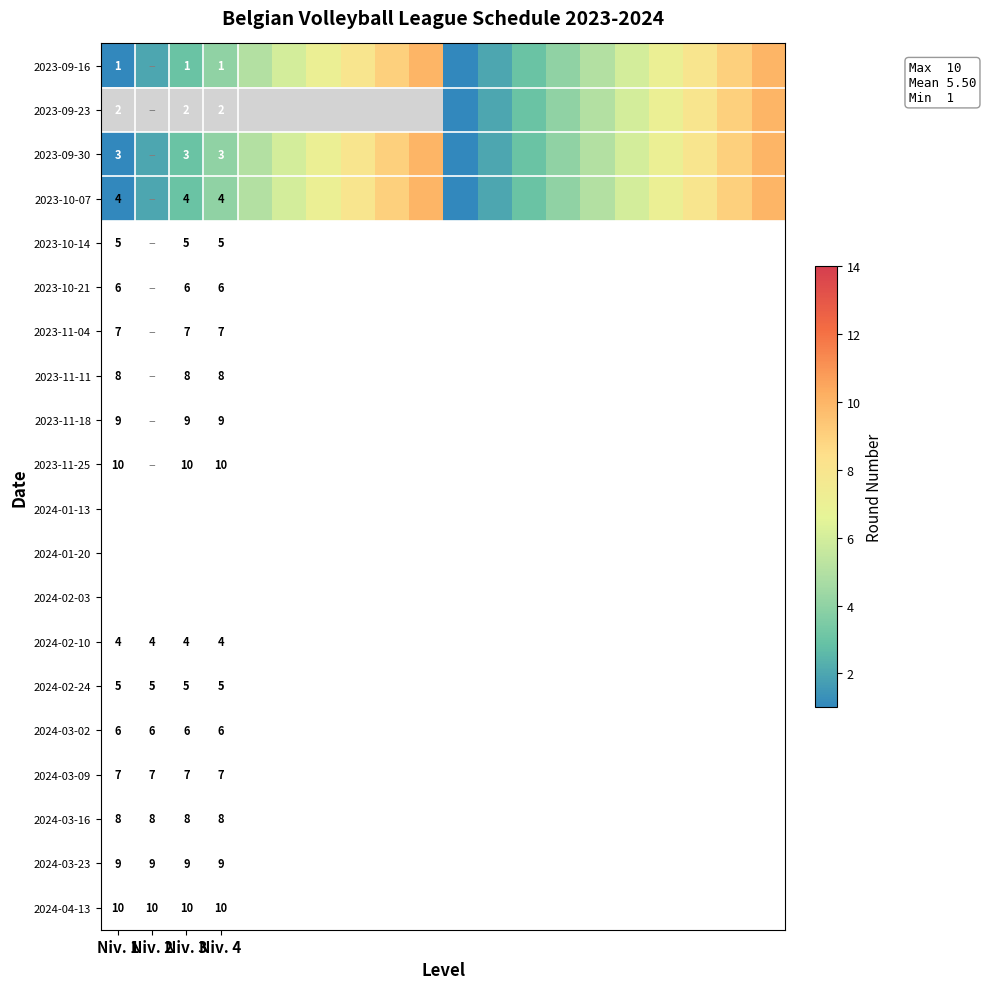

Which label corresponds to the smallest value in the chart?

Niv. 1